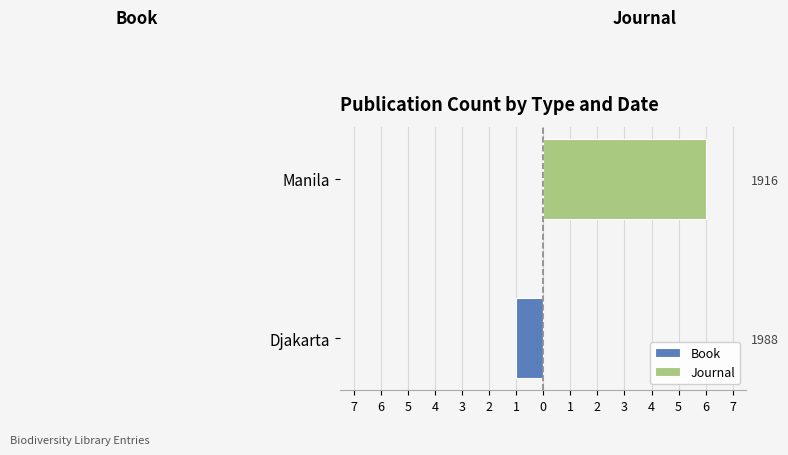

What is the value of the Book bar at the 1st from the left?

-1